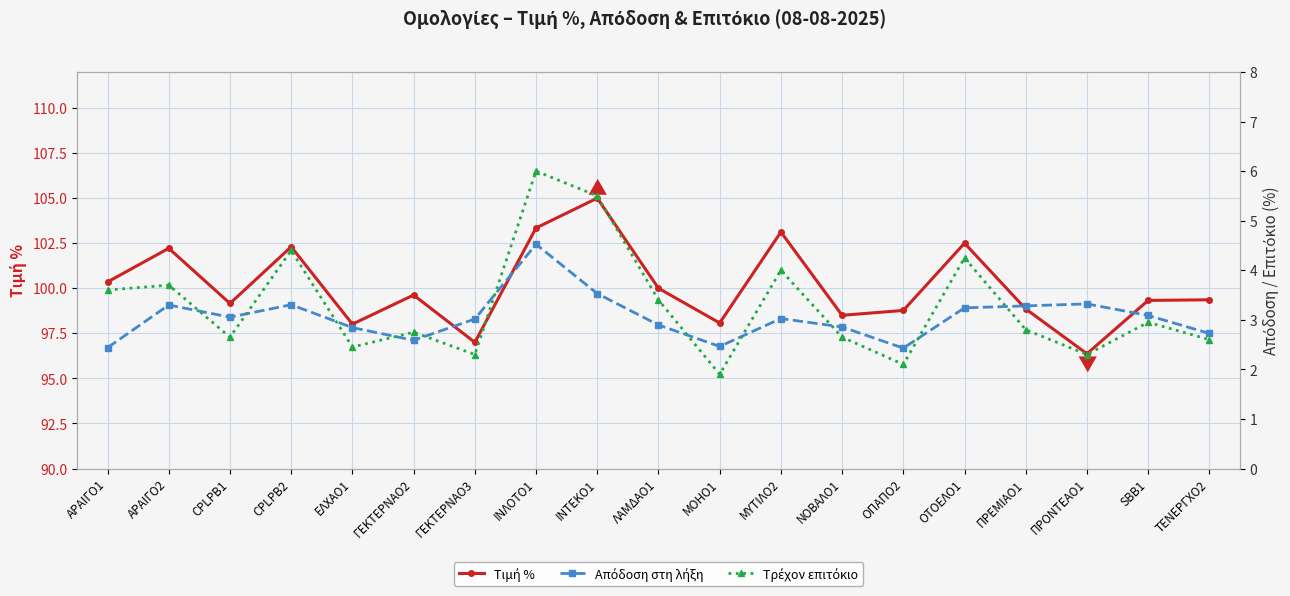

What is the sum of all Τιμή % values?

1901.9